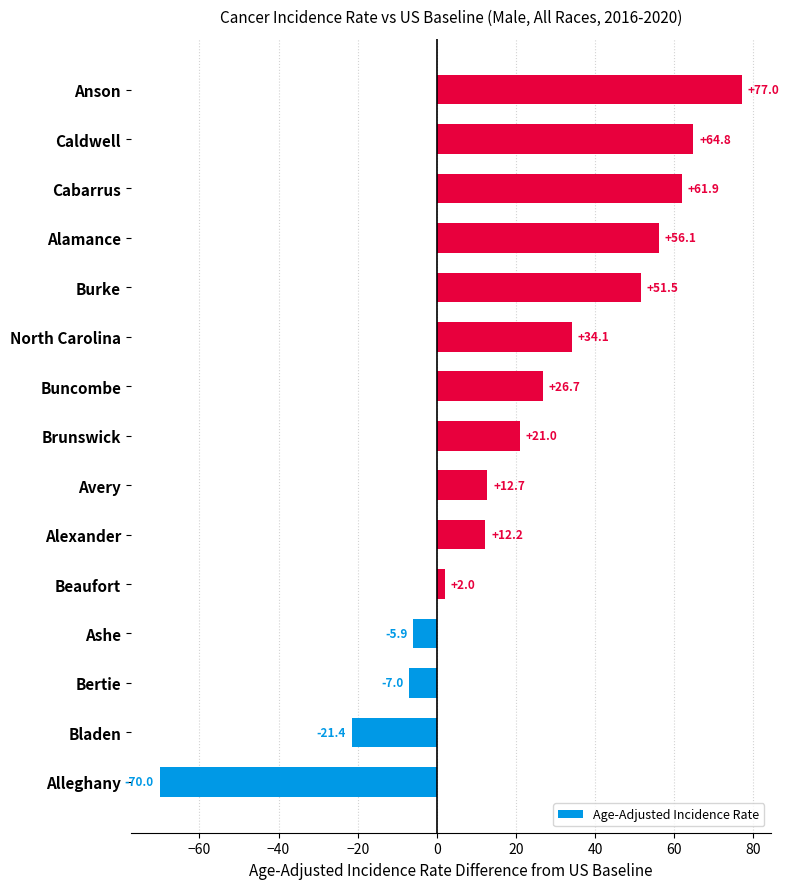

Rank the categories by value from lowest to highest.

Alleghany, Bladen, Bertie, Ashe, Beaufort, Alexander, Avery, Brunswick, Buncombe, North Carolina, Burke, Alamance, Cabarrus, Caldwell, Anson